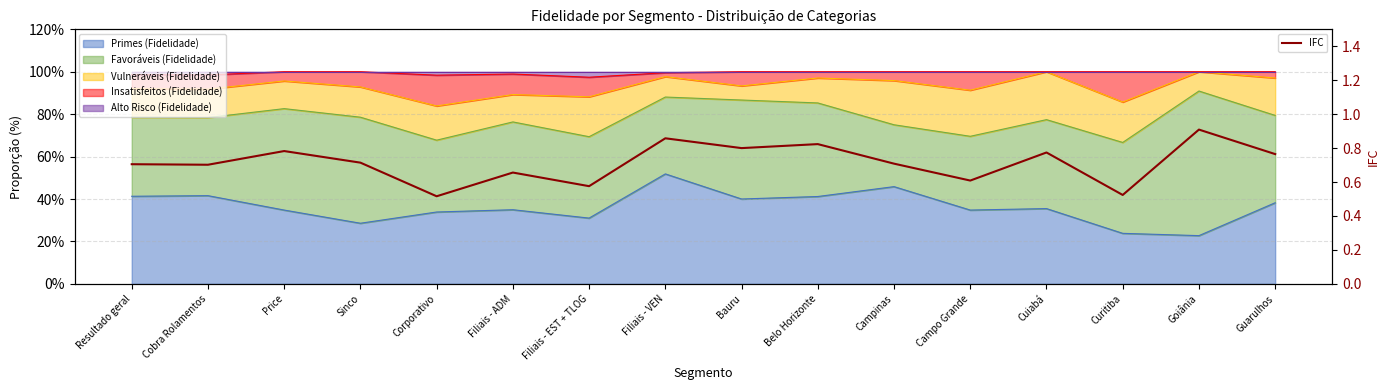

What is the sum of the values at Filiais - ADM and Corporativo?

1.2